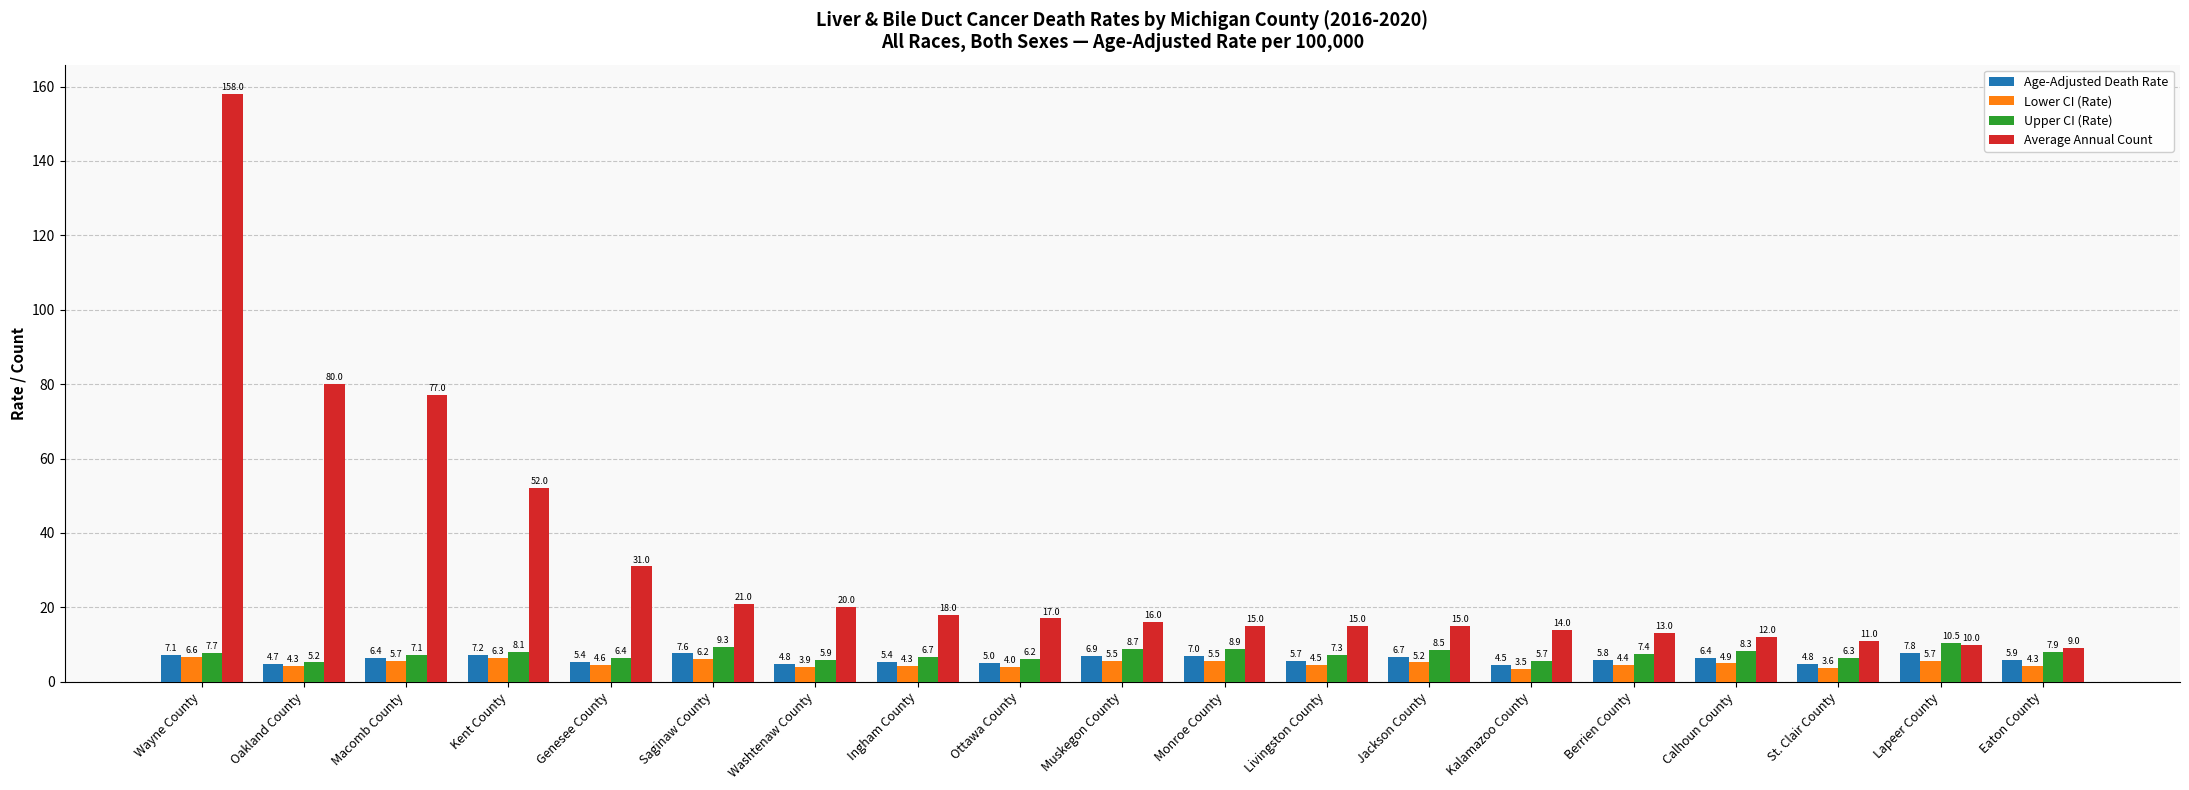

Read the Average Annual Count value at Eaton County.

9.0